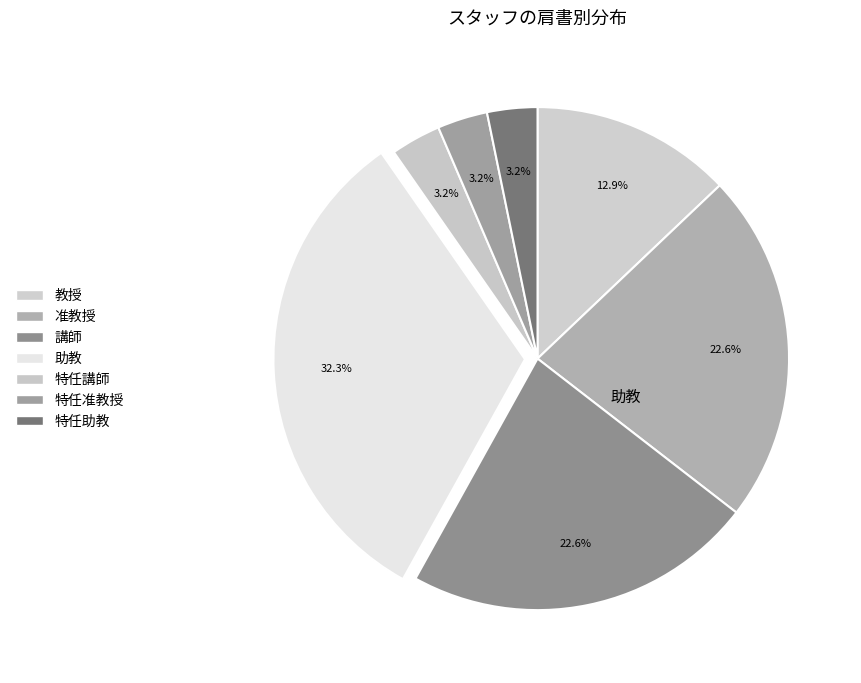

Count the number of slices in the pie.

7